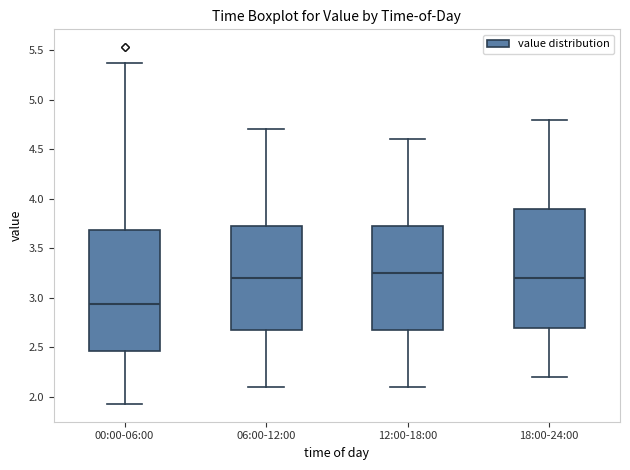

Reading left to right, transcribe this box plot: for each box, give where its median line is, the range the box spans, and where its two whiskers end, as read against the y-axis. The values are not printed on the chart, so give them approximately, as read against the axis.

00:00-06:00: median 2.95, box 2.45 to 3.70, whiskers 1.95 to 5.35
06:00-12:00: median 3.20, box 2.70 to 3.75, whiskers 2.10 to 4.70
12:00-18:00: median 3.25, box 2.70 to 3.75, whiskers 2.10 to 4.60
18:00-24:00: median 3.20, box 2.70 to 3.90, whiskers 2.20 to 4.80